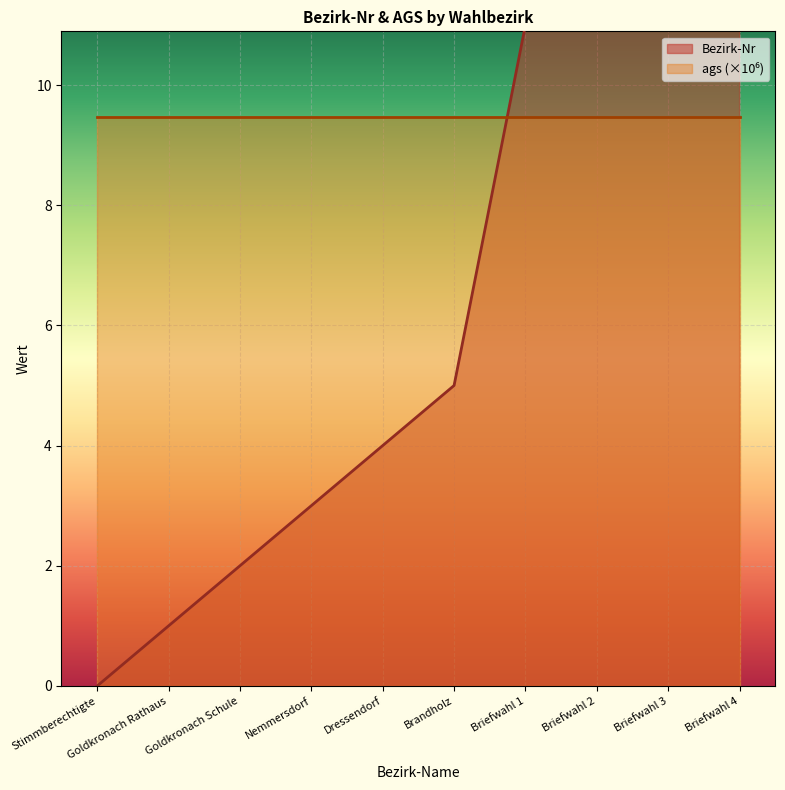

What is the difference between the second highest and second lowest values?

12